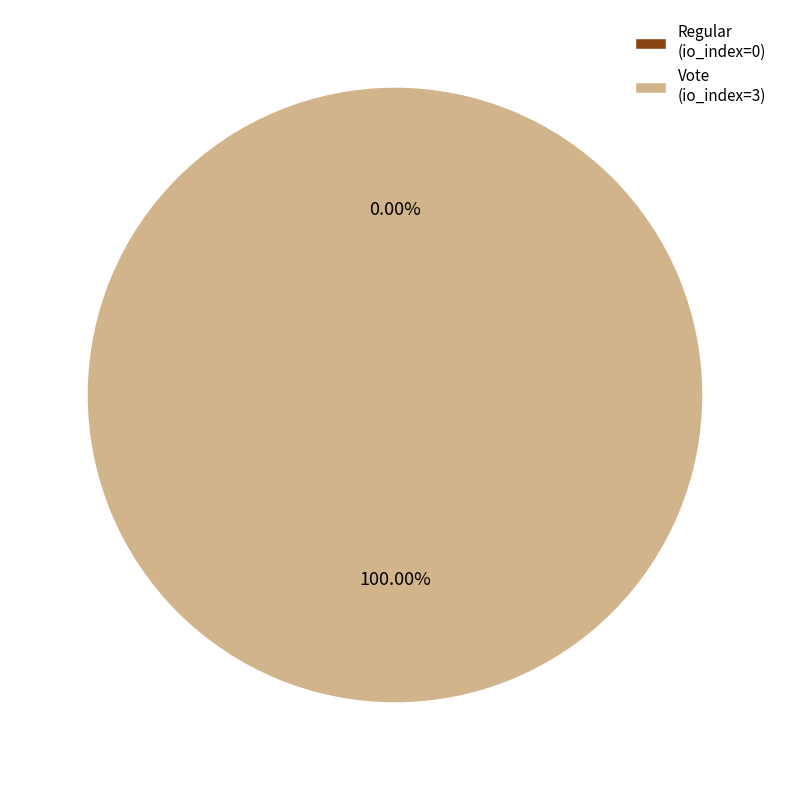

What is the total percentage of Vote (io_index=3) and Regular (io_index=0)?

100.0%